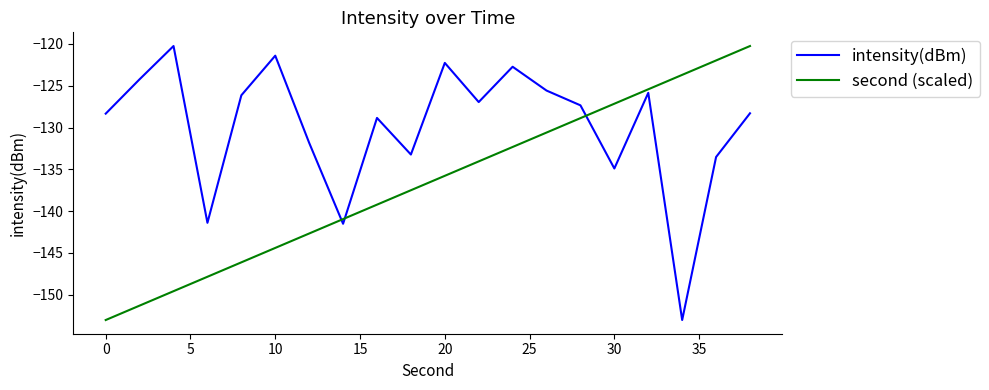

Which series has the largest total across all categories?

intensity(dBm)